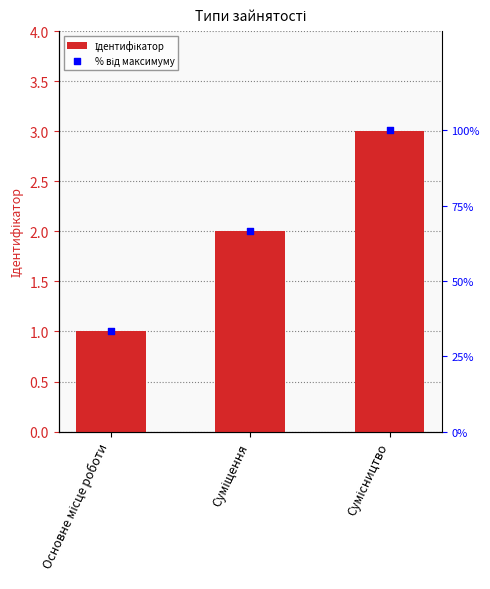

At which category is the sum across all series the highest?

Сумісництво